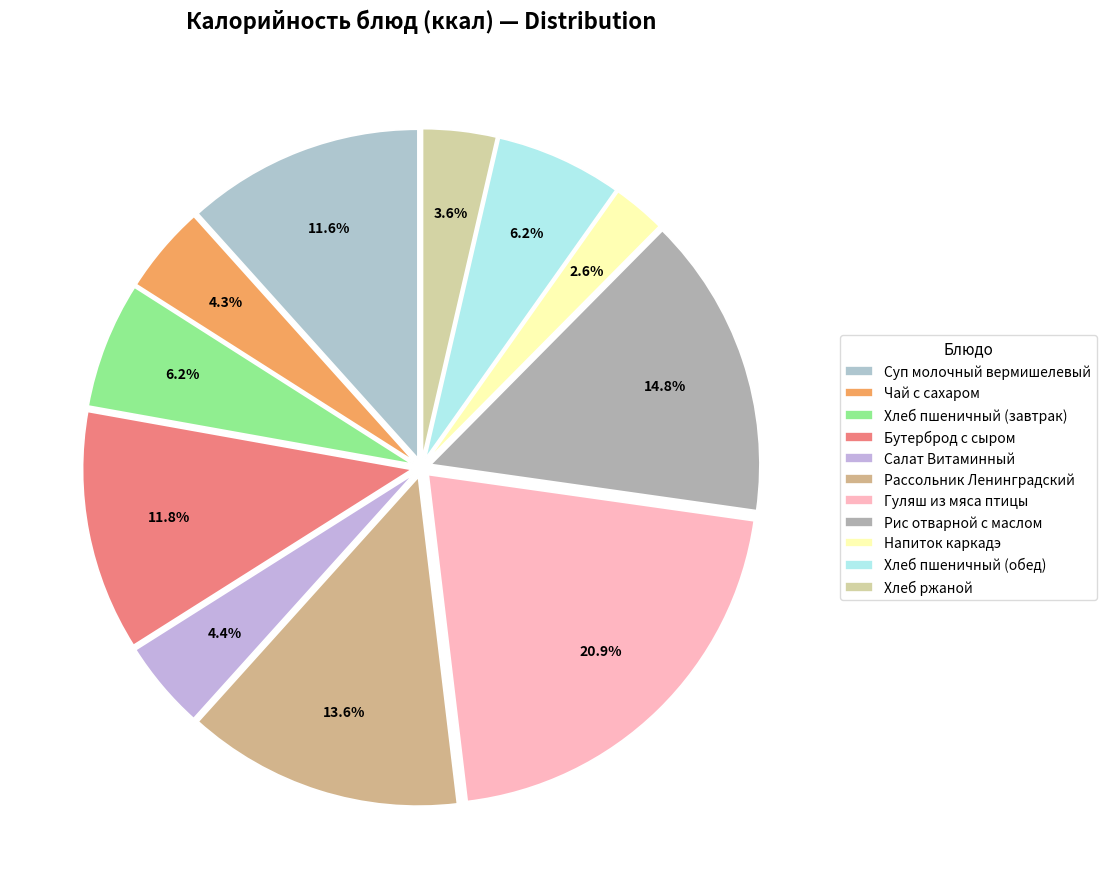

Rank the categories by value from lowest to highest.

Напиток каркадэ, Хлеб ржаной, Чай с сахаром, Салат Витаминный, Хлеб пшеничный (завтрак), Хлеб пшеничный (обед), Суп молочный вермишелевый, Бутерброд с сыром, Рассольник Ленинградский, Рис отварной с маслом, Гуляш из мяса птицы